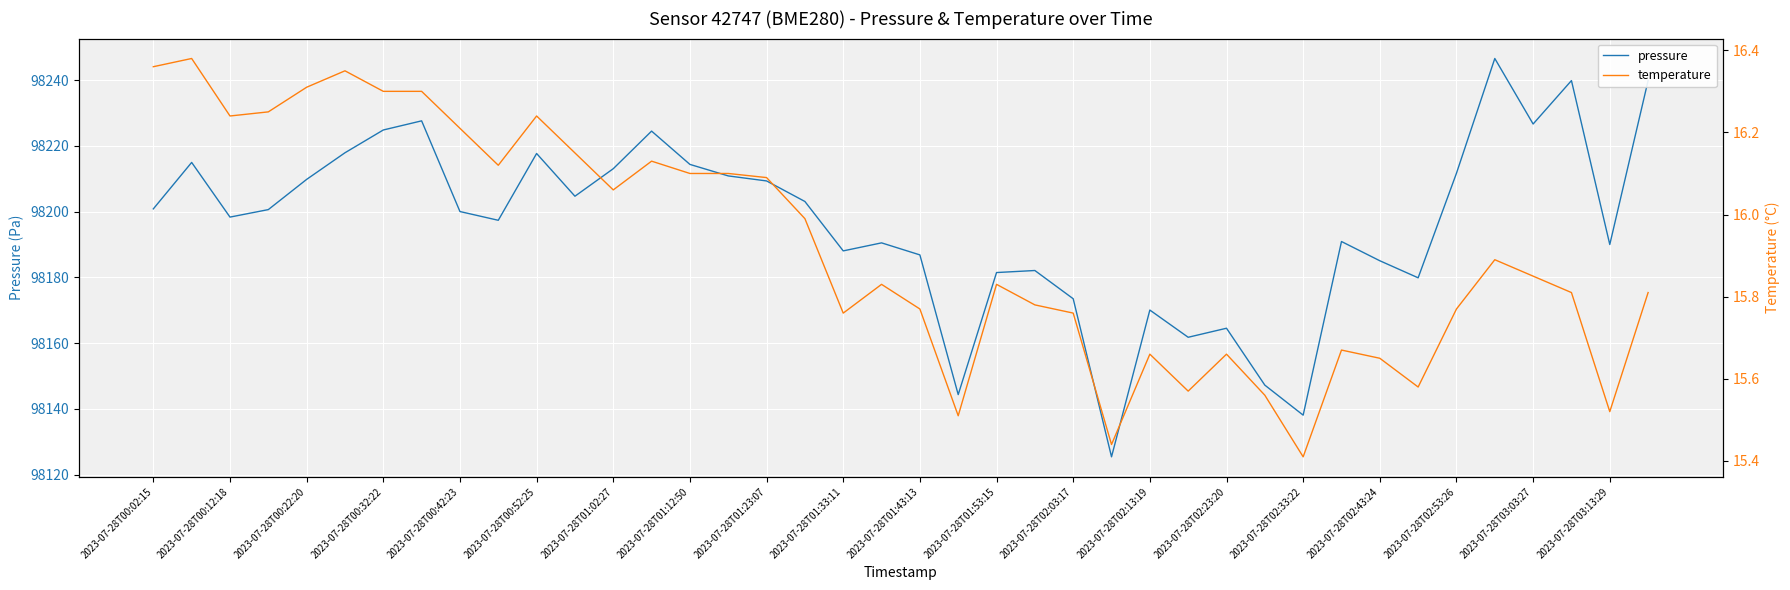

At which label is pressure closest to 98185?

2023-07-28T02:43:24